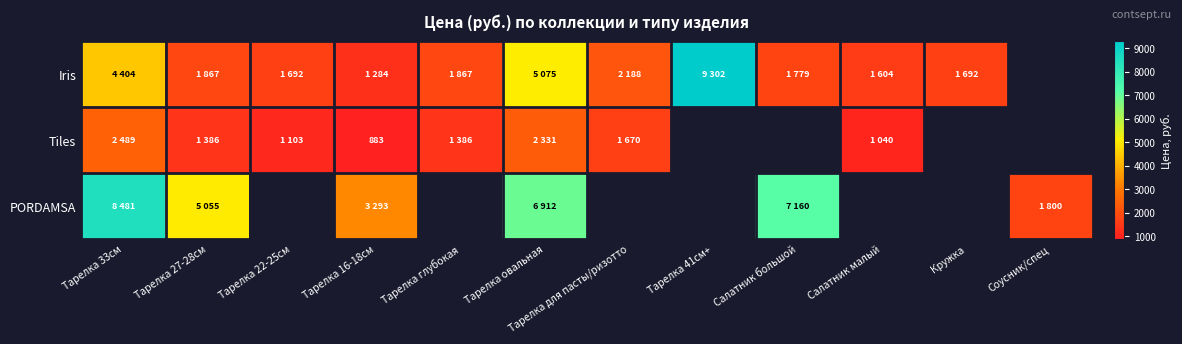

Is the value of Iris at Тарелка 16-18см greater than the value of Tiles at Салатник малый?

Yes